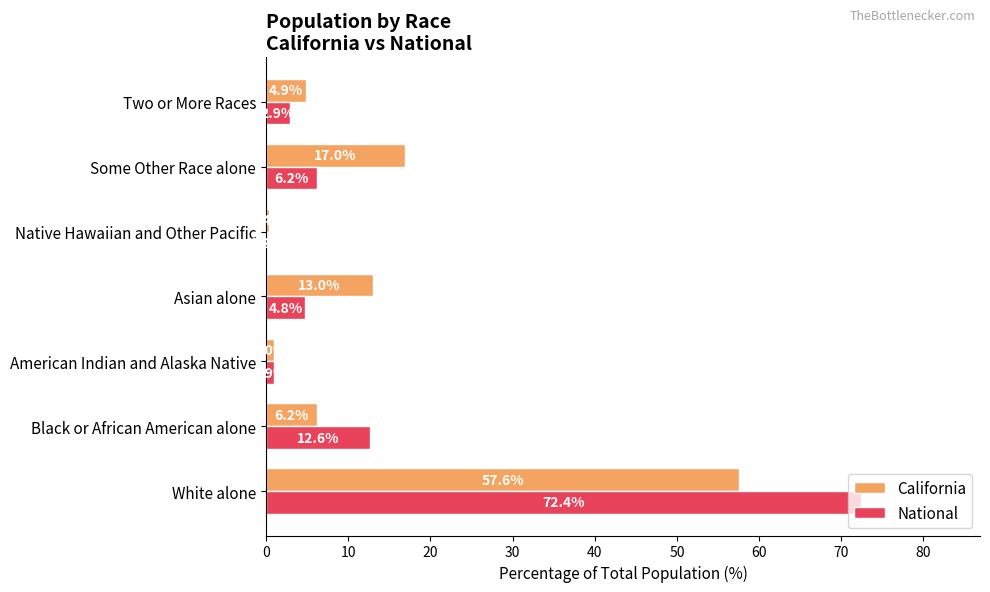

What is the sum of all National values?

100.0